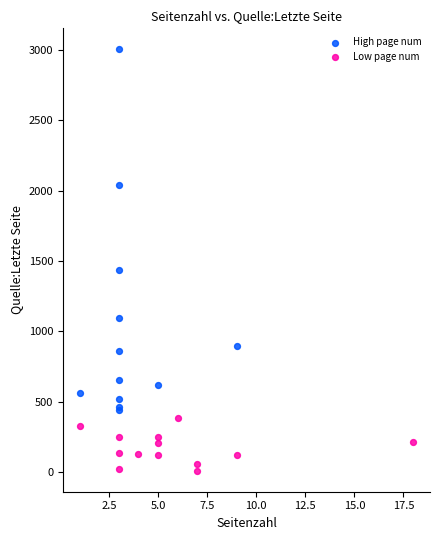

Which series reaches the minimum Y coordinate?

Low page num